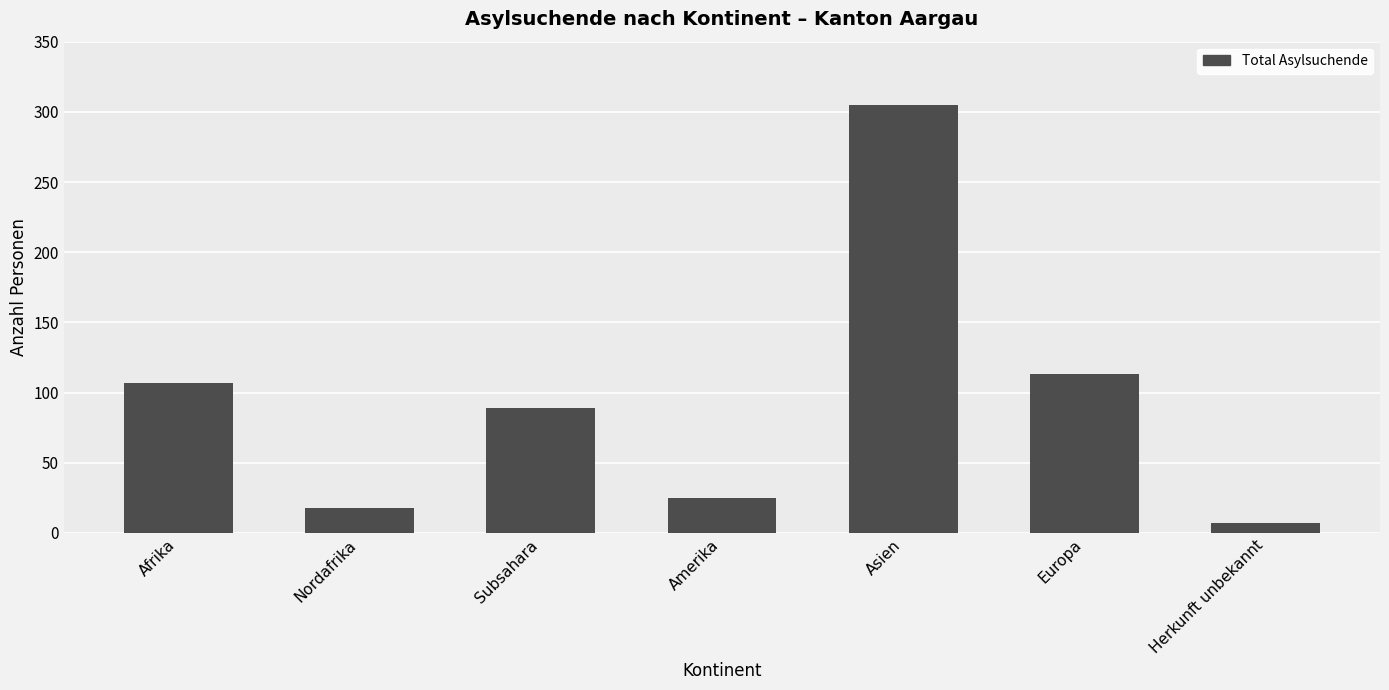

What is the sum of the values at Amerika and Afrika?

132